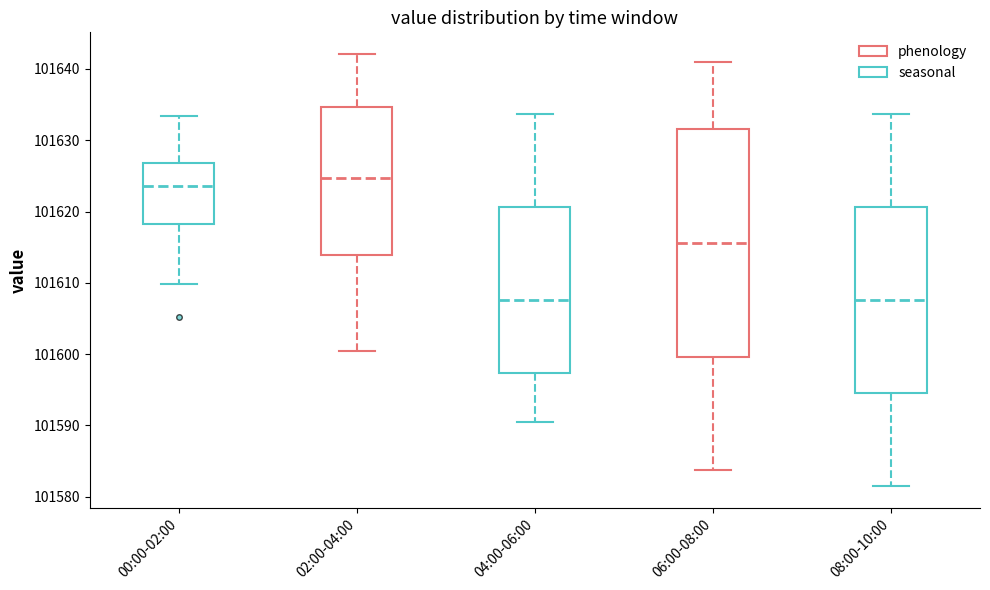

Which box is the tallest, from its lower edge to its upper edge?

06:00-08:00